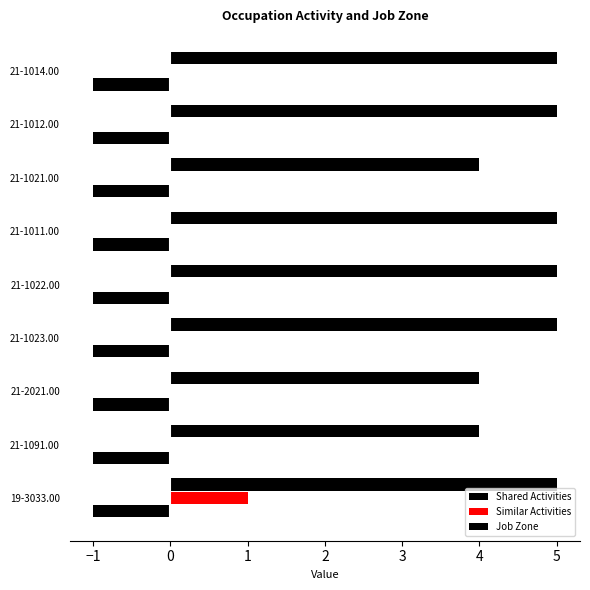

Rank the series by their maximum value, from lowest to highest.

Shared Activities, Similar Activities, Job Zone